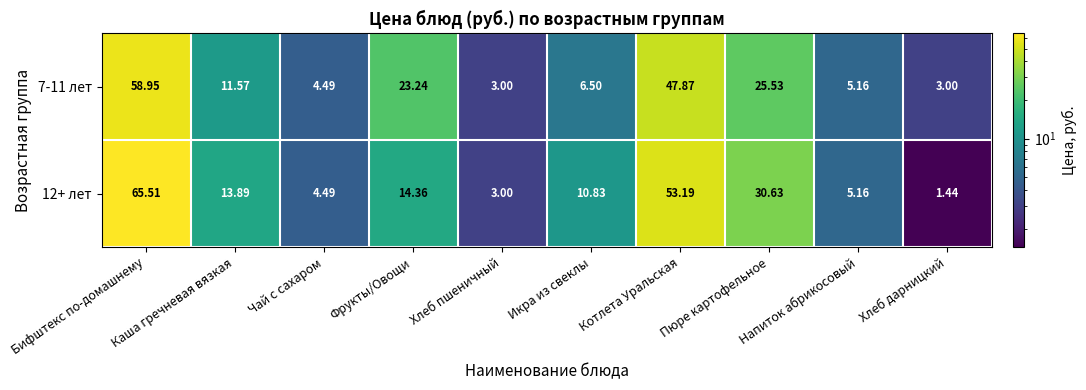

At which category does the chart reach its peak across all series?

Бифштекс по-домашнему